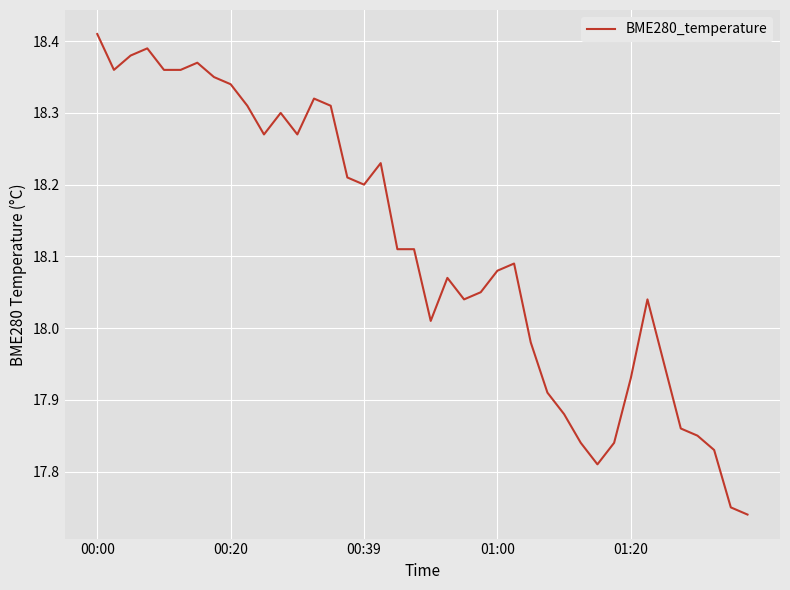

Count the number of data series in this chart.

1